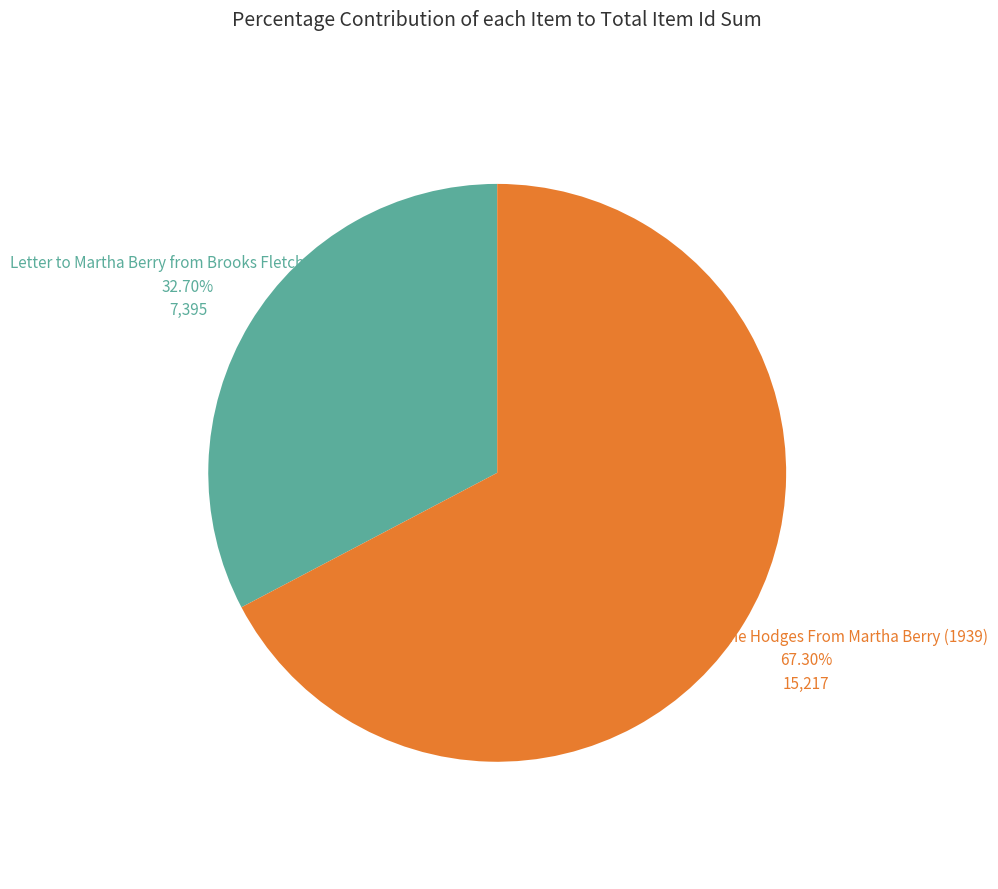

To the nearest percent, what is the difference between the largest and smallest slice percentages?

35%